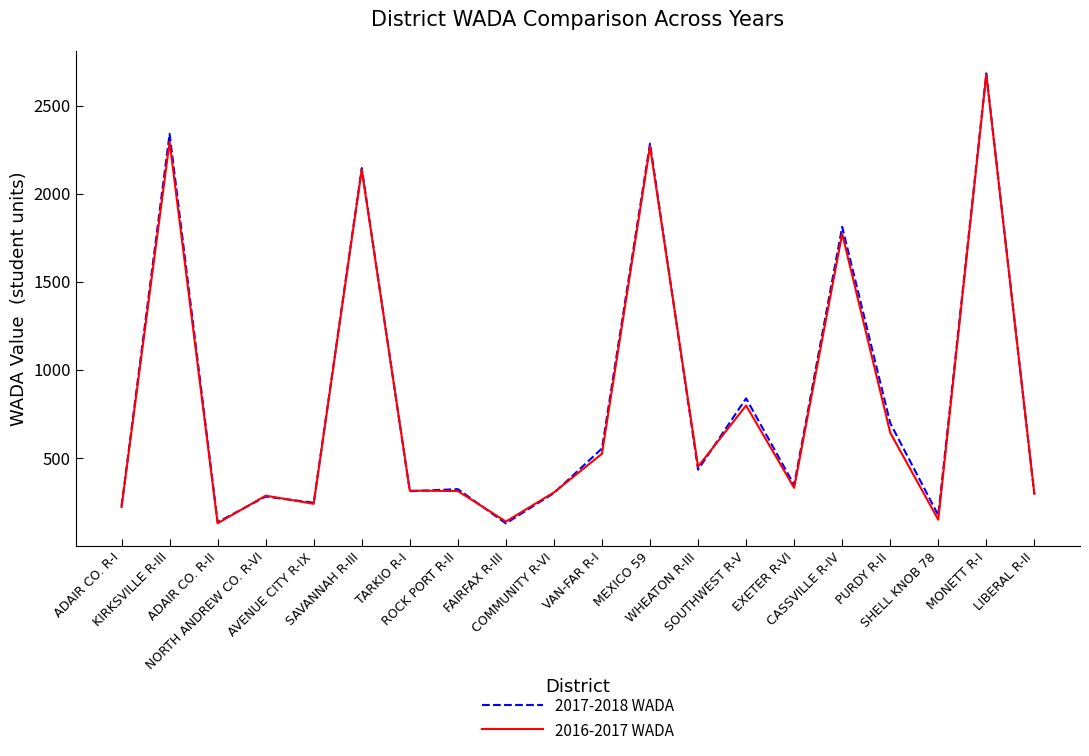

What is the minimum value shown in the chart?

128.7